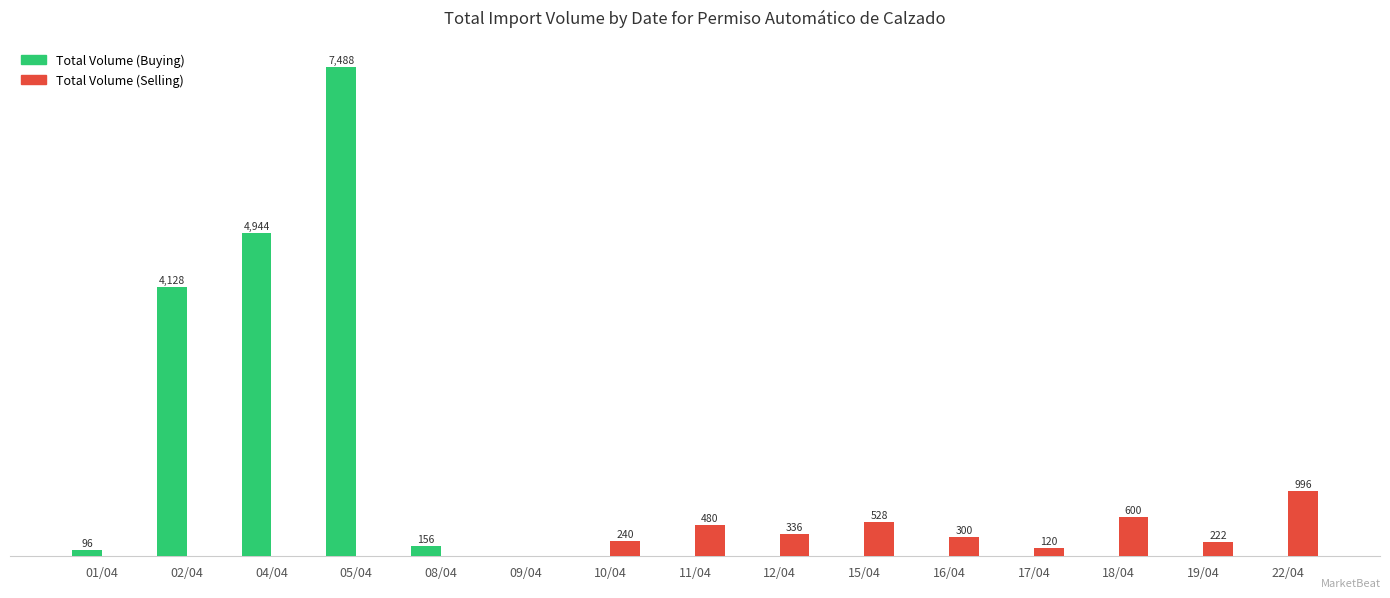

What is the average value of the Total Volume (Selling) series?

255